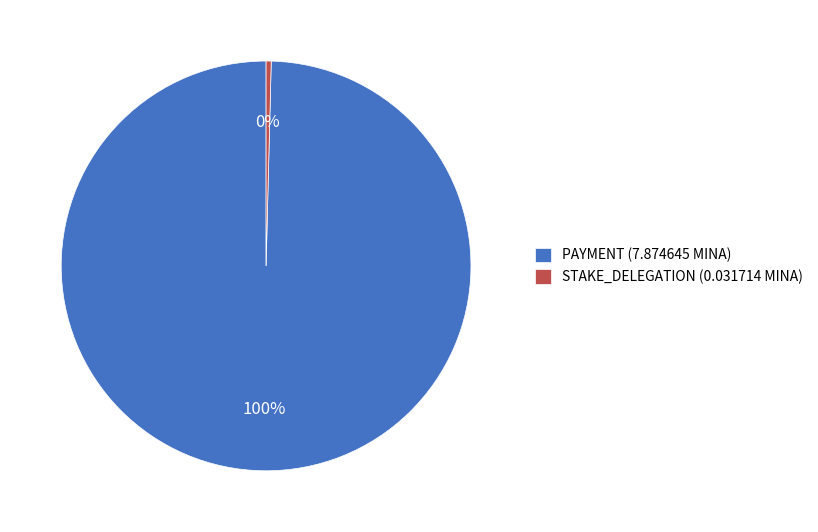

How many slices are in this pie chart?

2